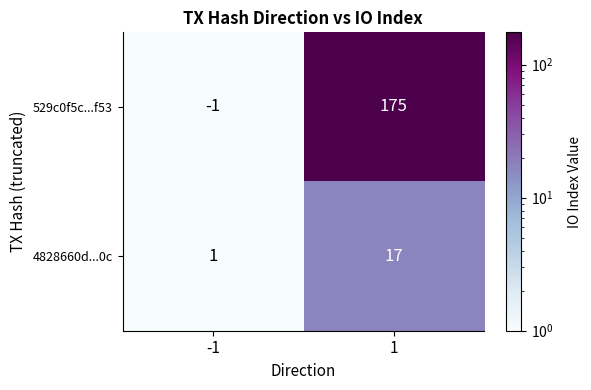

Reading right to left, extract all data points from this chart.

529c0f5c...f53: 1=175	-1=-1
4828660d...0c: 1=17	-1=1